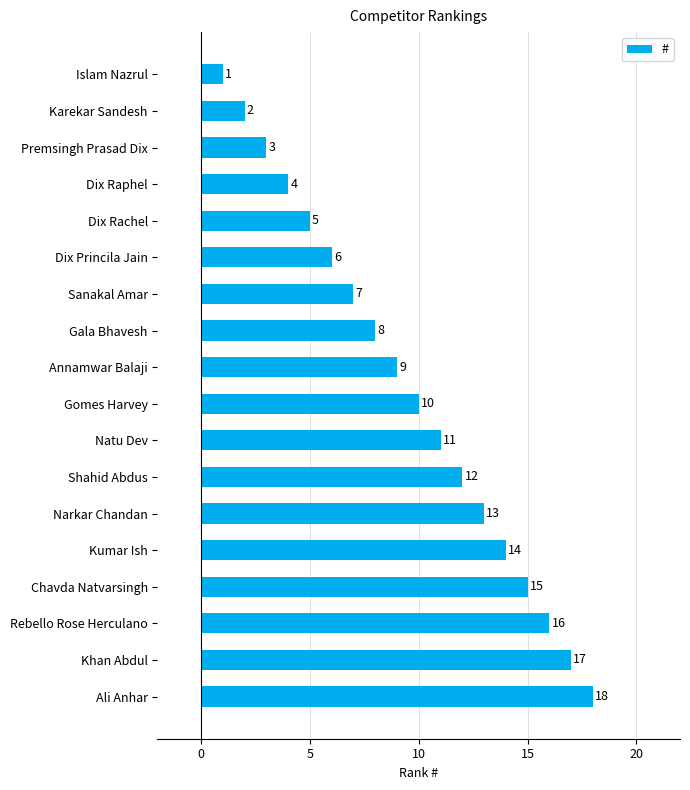

How many categories are shown in the chart?

18